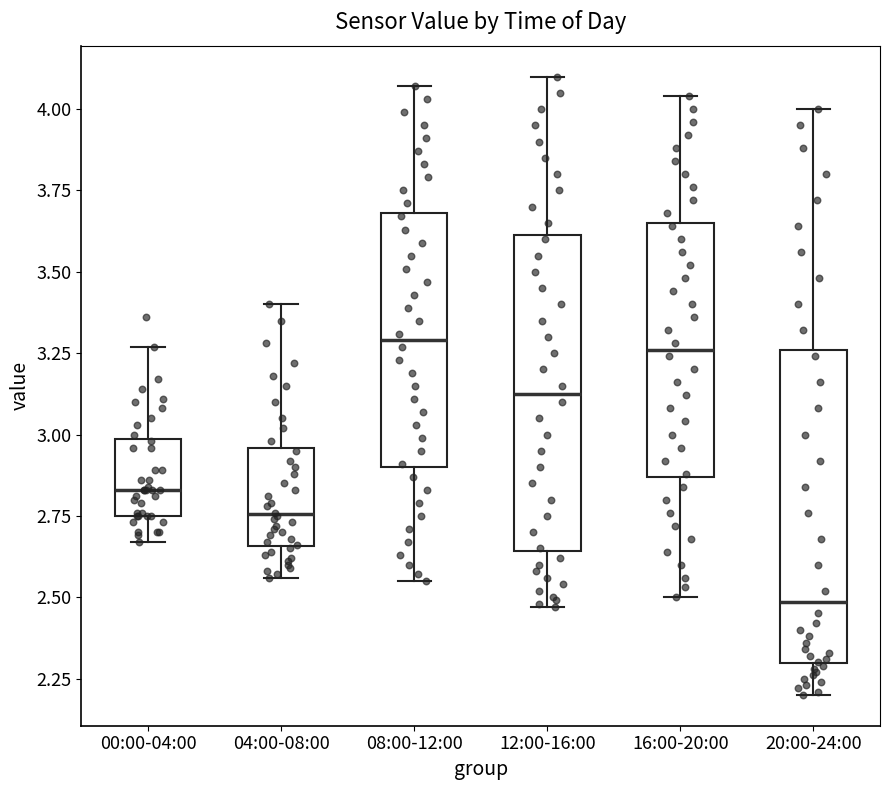

Reading left to right, transcribe this box plot: for each box, give where its median line is, the range the box spans, and where its two whiskers end, as read against the y-axis. The values are not printed on the chart, so give them approximately, as read against the axis.

00:00-04:00: median 2.85, box 2.75 to 3.00, whiskers 2.65 to 3.25
04:00-08:00: median 2.75, box 2.65 to 2.95, whiskers 2.55 to 3.40
08:00-12:00: median 3.30, box 2.90 to 3.70, whiskers 2.55 to 4.05
12:00-16:00: median 3.15, box 2.65 to 3.60, whiskers 2.45 to 4.10
16:00-20:00: median 3.25, box 2.85 to 3.65, whiskers 2.50 to 4.05
20:00-24:00: median 2.50, box 2.30 to 3.25, whiskers 2.20 to 4.00